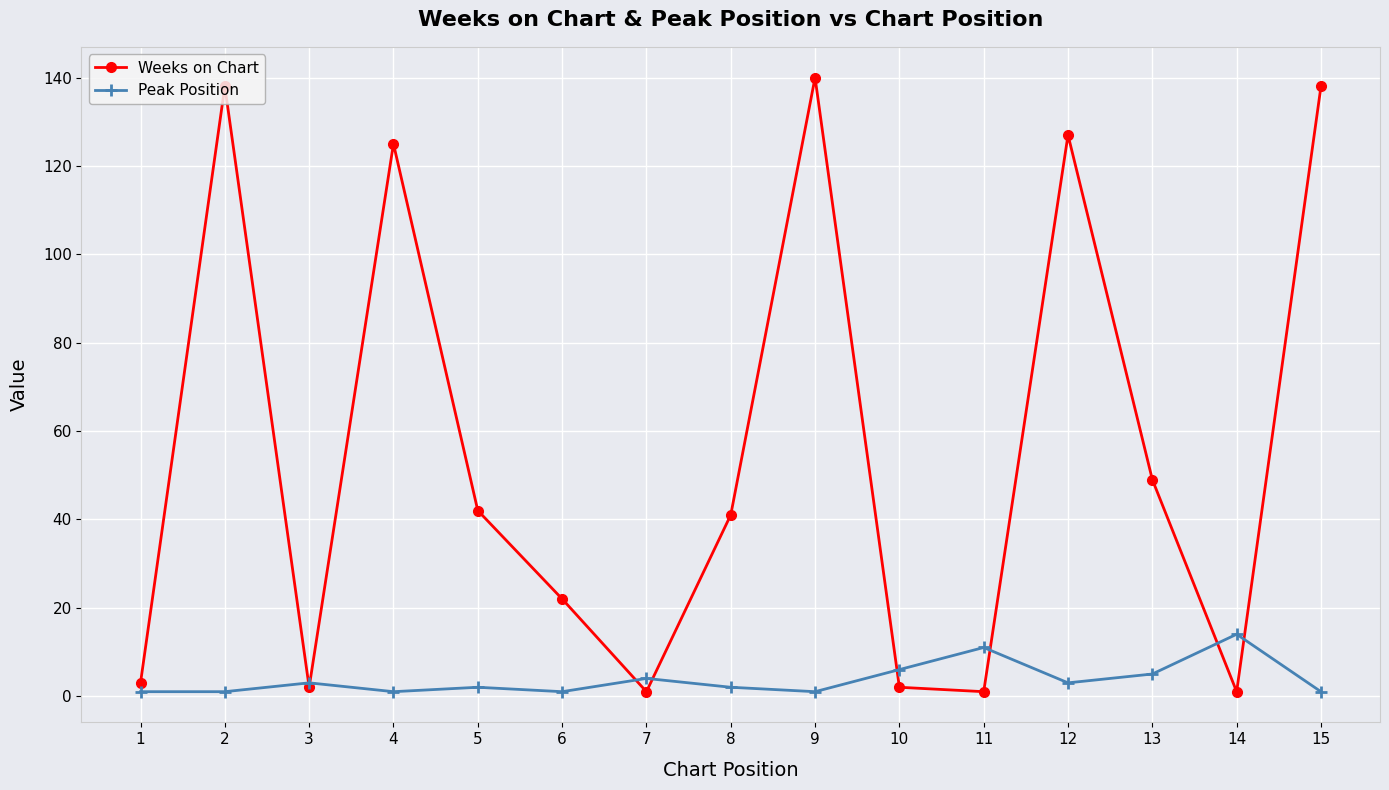

What is the maximum value shown in the chart?

140